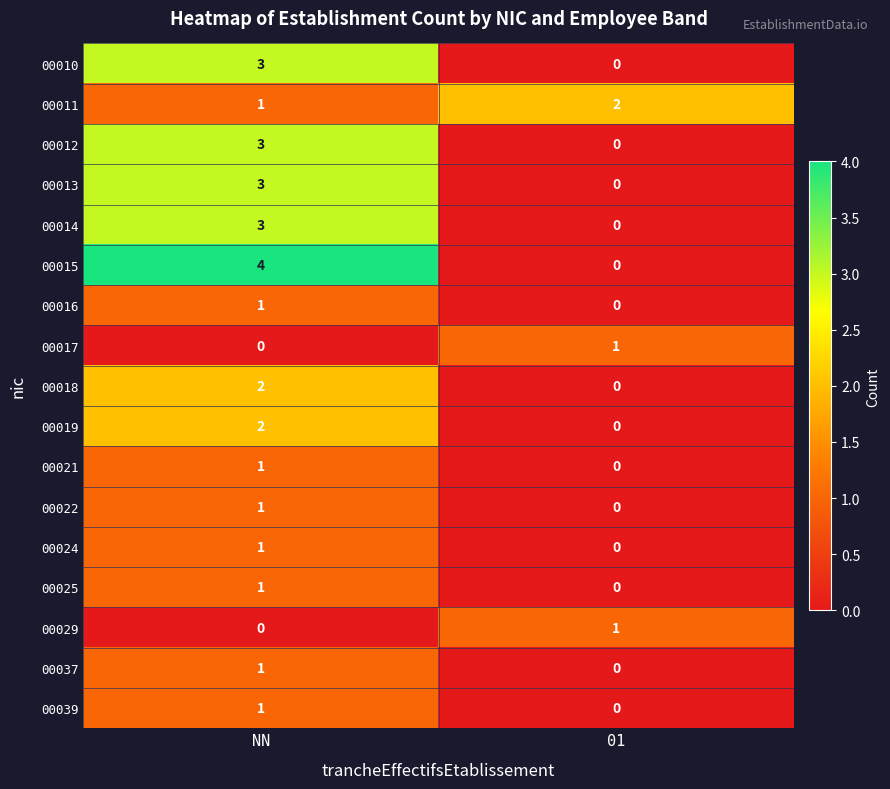

List the labels in order of 00025 value, smallest first.

01, NN